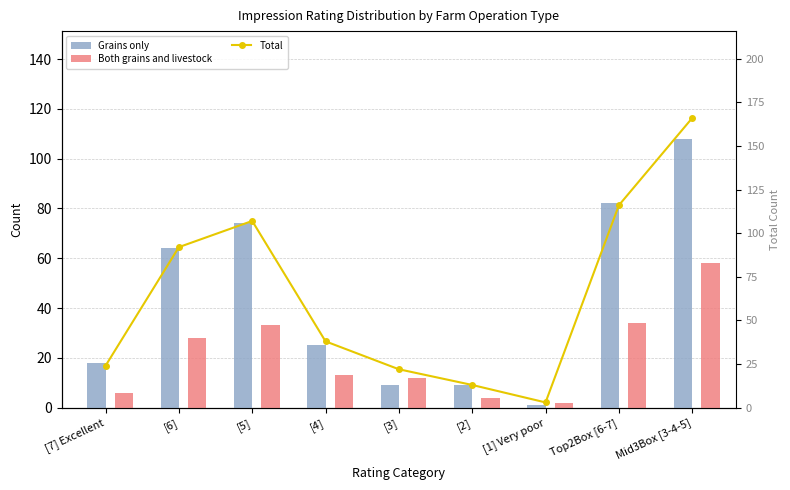

Rank the series by their average value, from highest to lowest.

Total, Grains only, Both grains and livestock